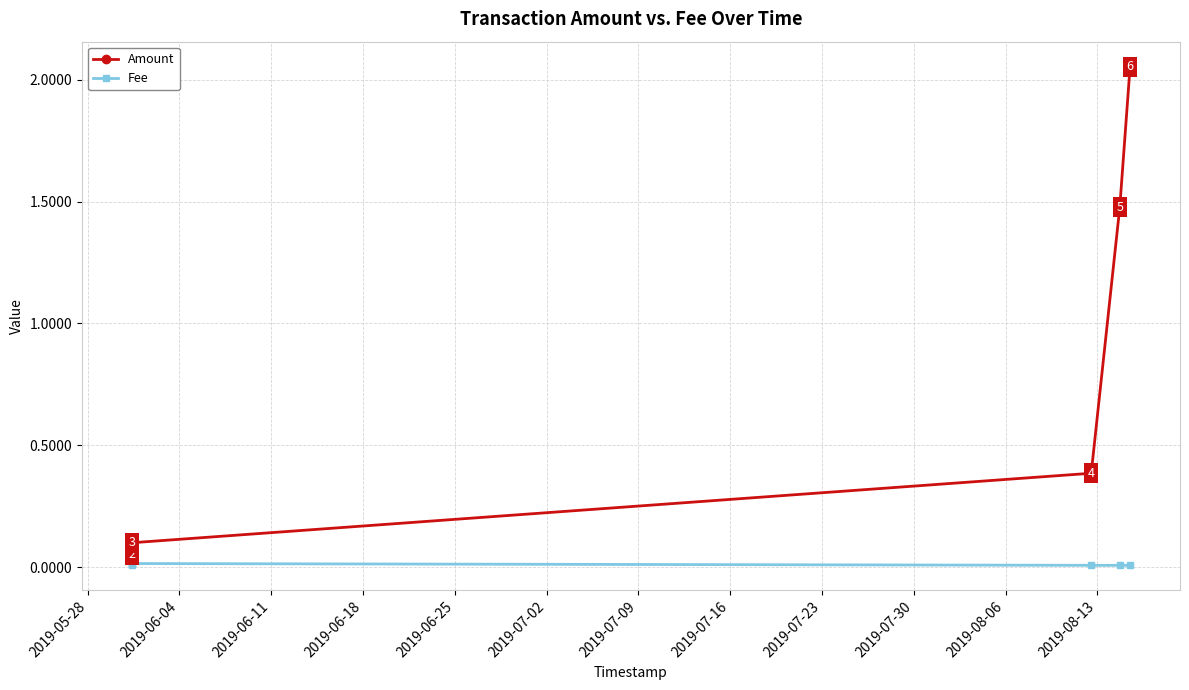

Read the Amount value at 2019-06-04.

0.1